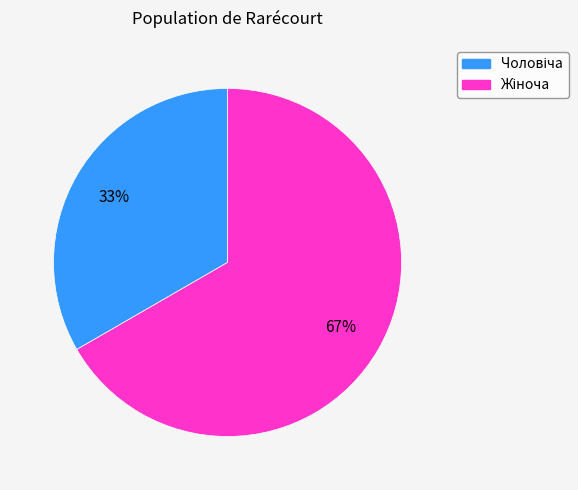

Is there a majority slice in this chart?

Yes